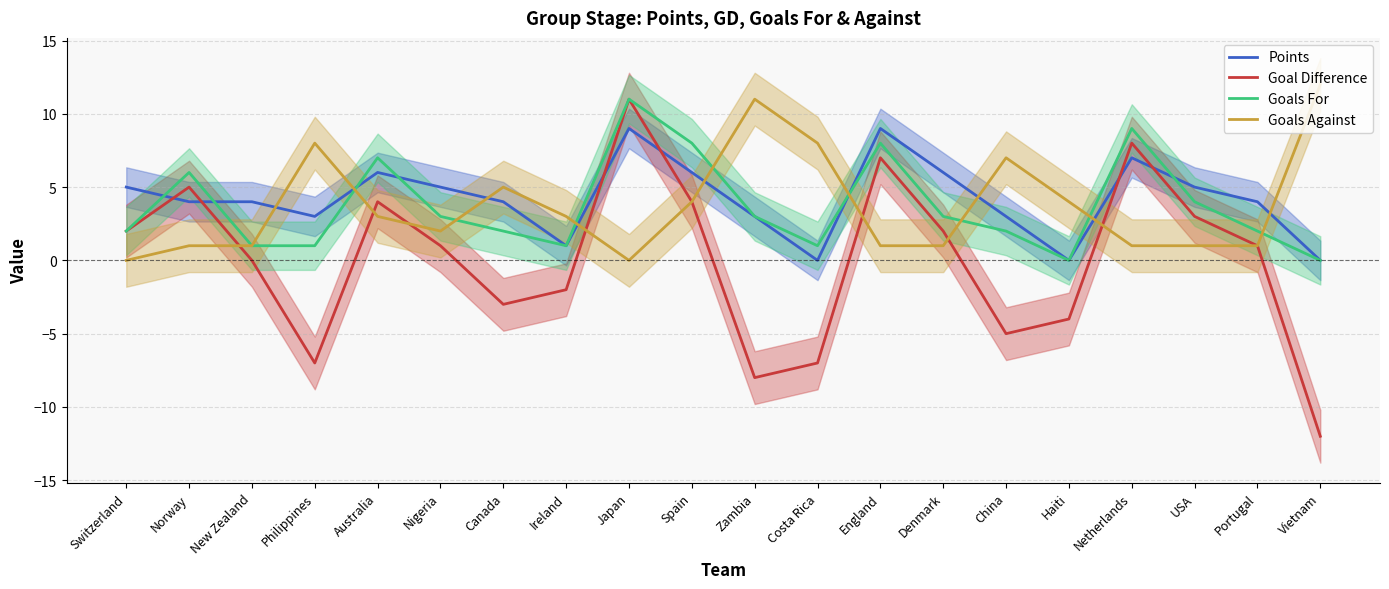

What is the label of the 8th point from the right?

England